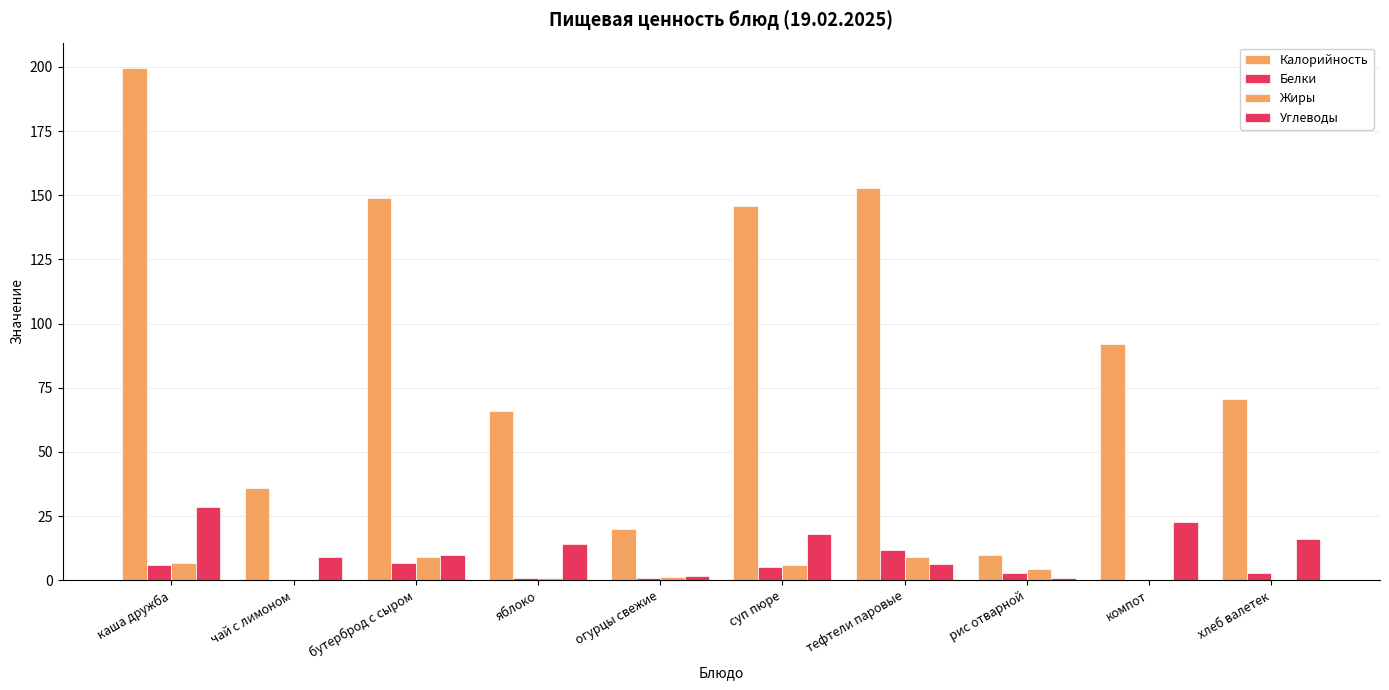

What is the label of the 1st bar from the left?

каша дружба